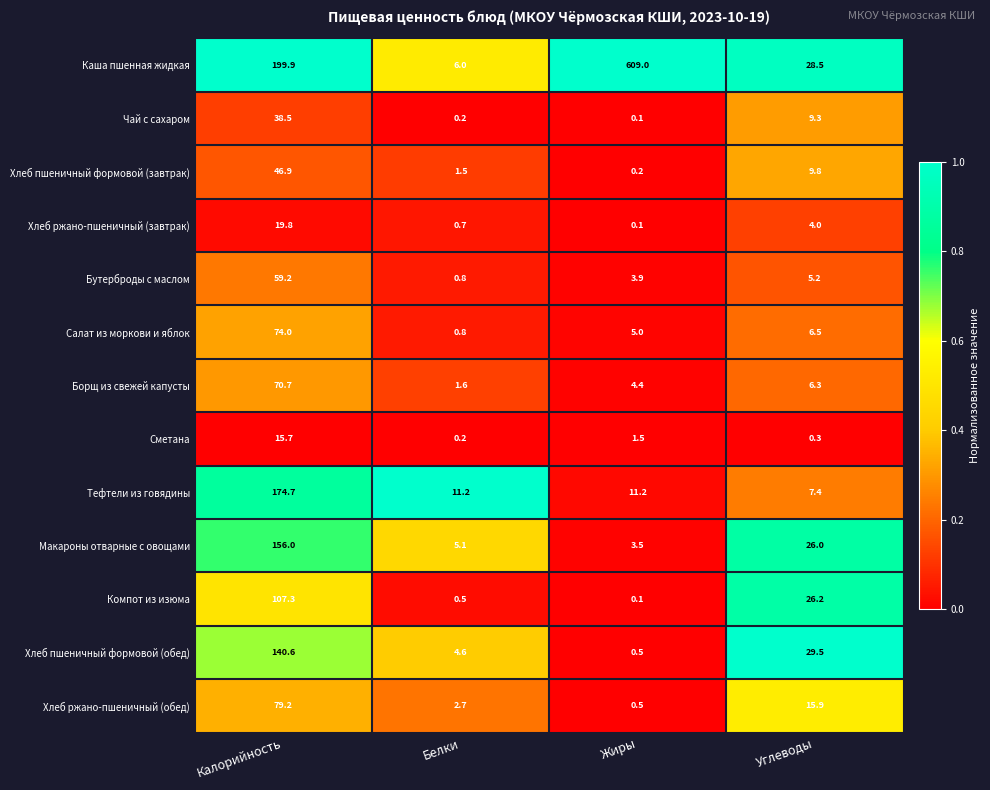

At which label does Тефтели из говядины reach its minimum?

Углеводы